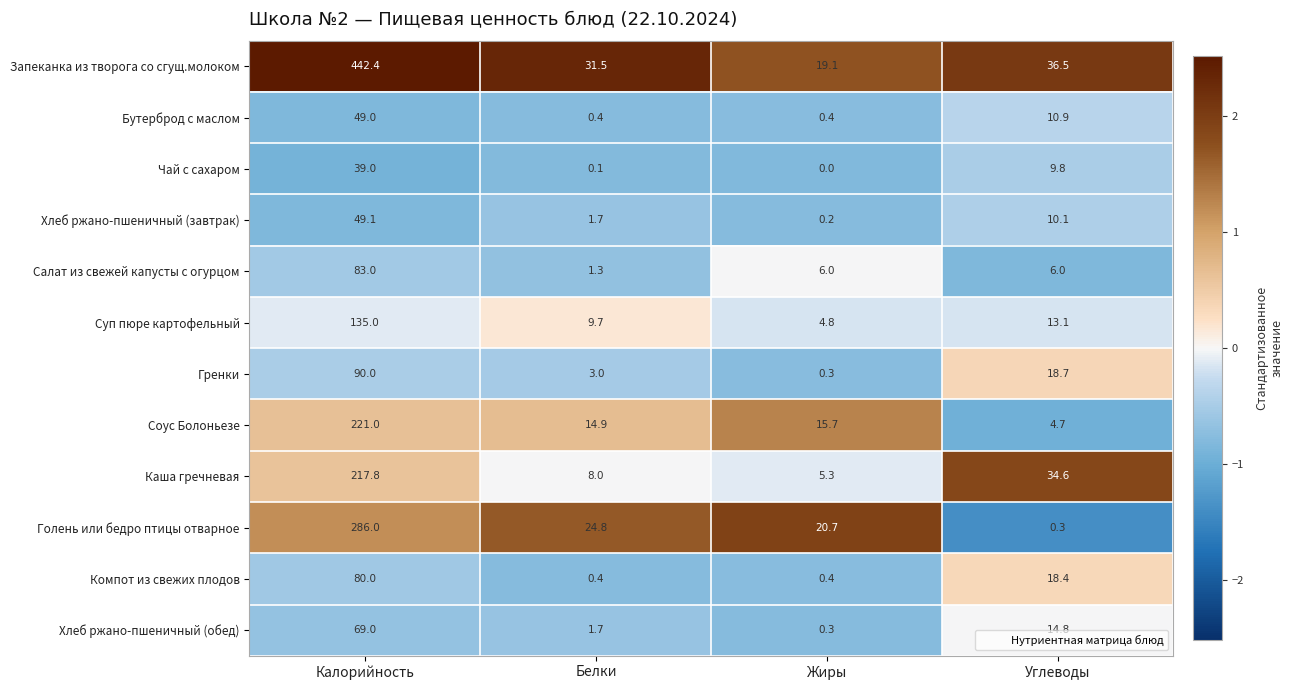

What is the sum of all Компот из свежих плодов values?

99.2